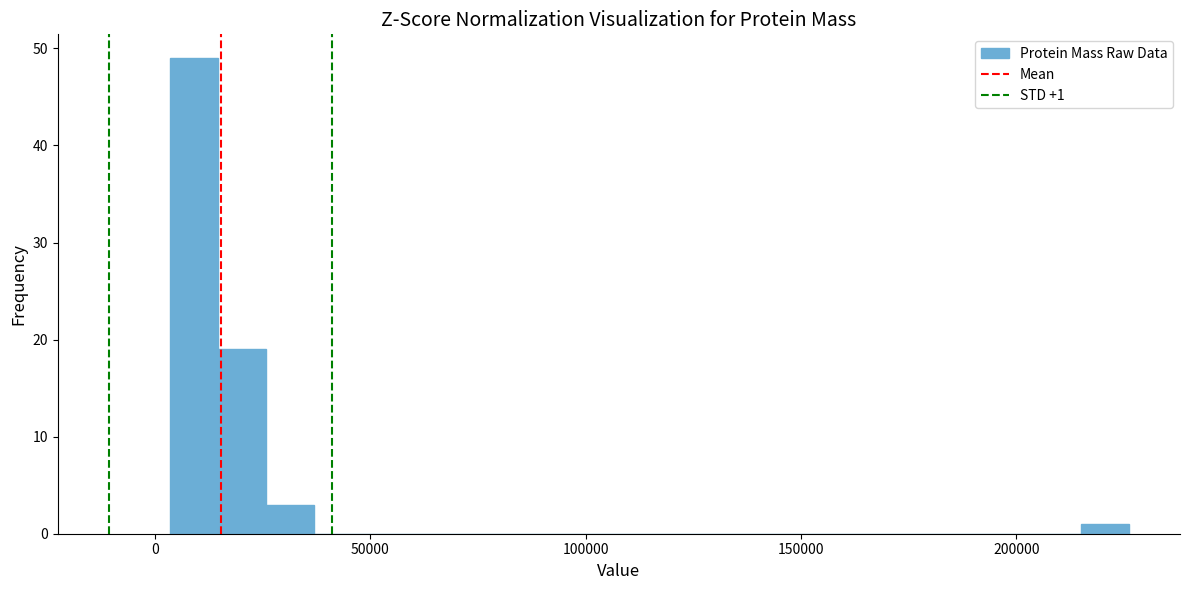

Read against the x-axis, roughly where is the centre of the tallest bar?

10000